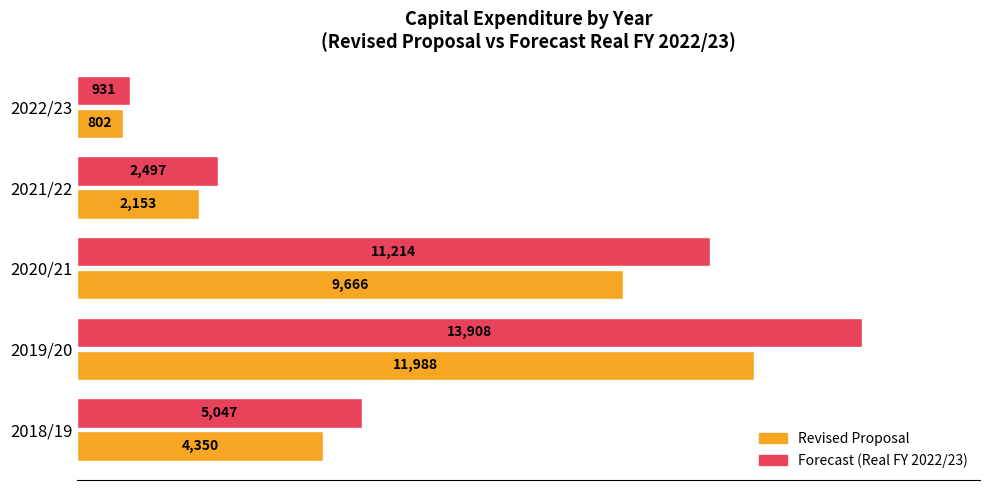

List the series in order of their overall mean, lowest first.

Revised Proposal, Forecast (Real FY 2022/23)